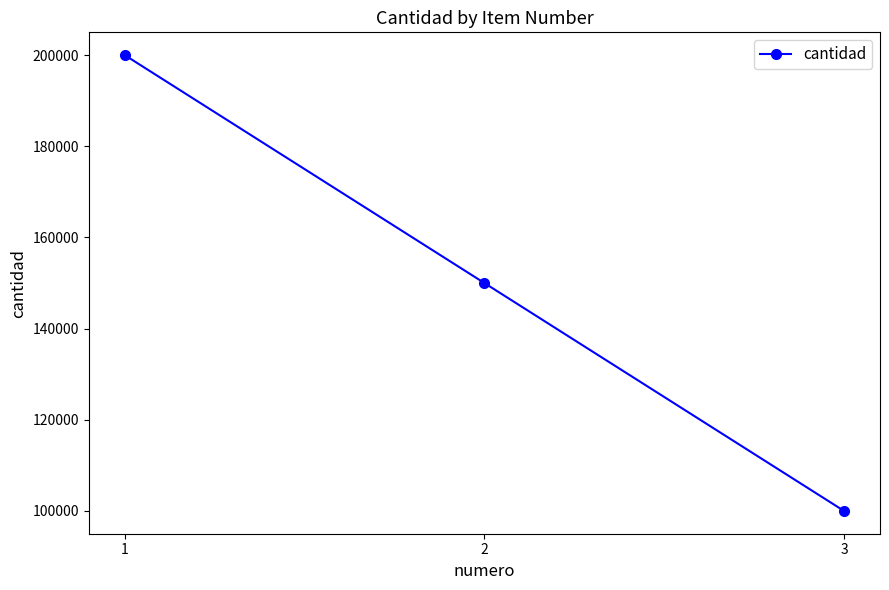

How many distinct data groups are displayed?

1